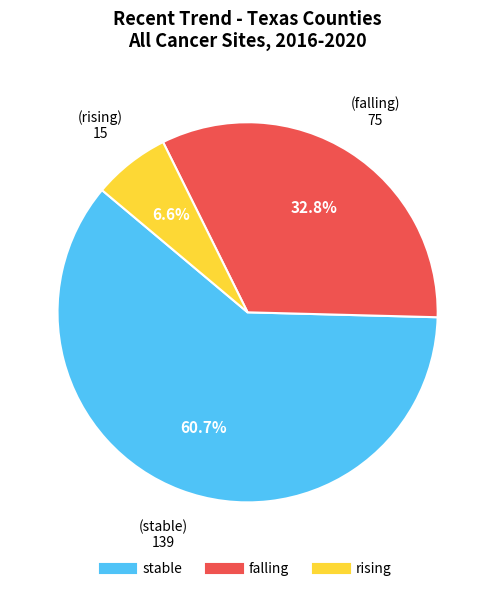

To the nearest percent, what percentage of the pie is falling?

33%